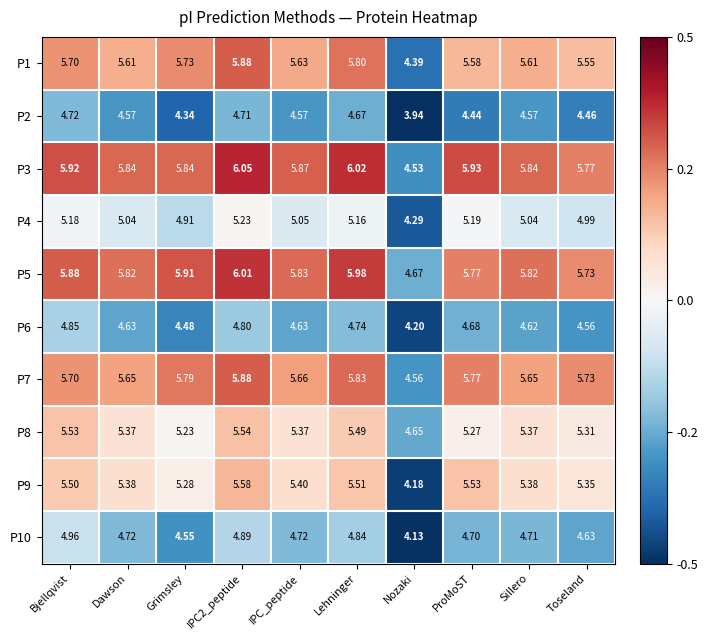

At which label is P6 closest to 4?

Nozaki